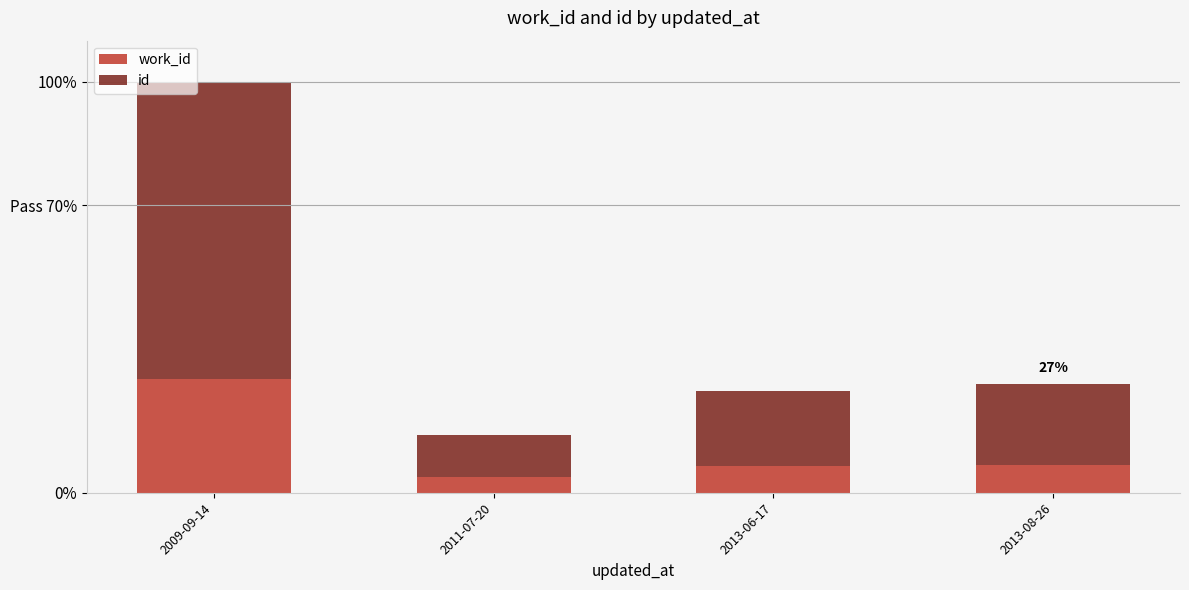

Rank the series by their average value, from lowest to highest.

work_id, id